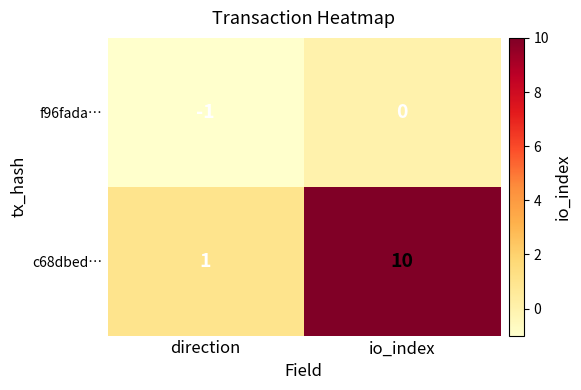

At which label does c68dbed… reach its peak?

io_index